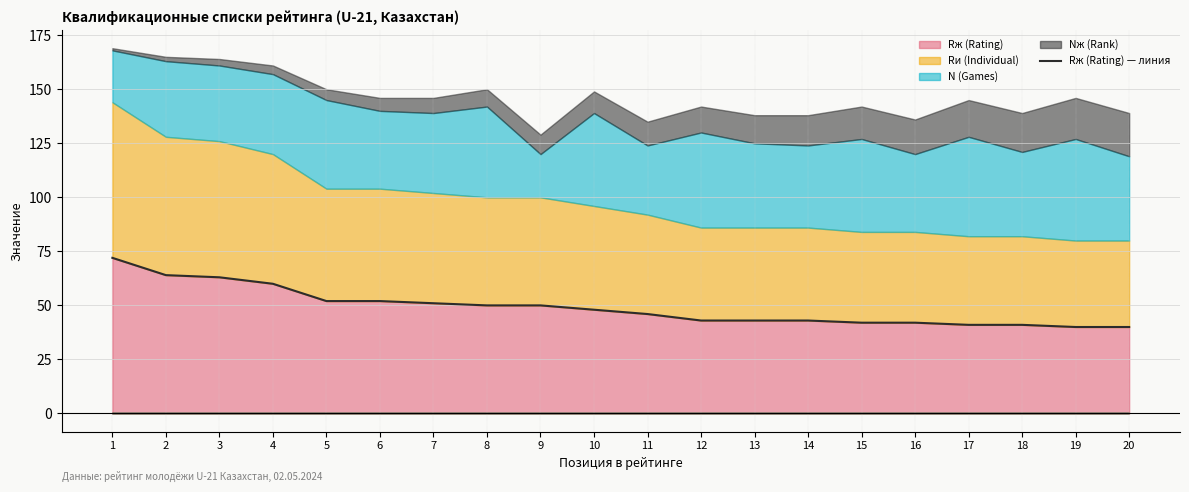

Reading left to right, list all the values displayed in this chart.

72	64	63	60	52	52	51	50	50	48	46	43	43	43	42	42	41	41	40	40